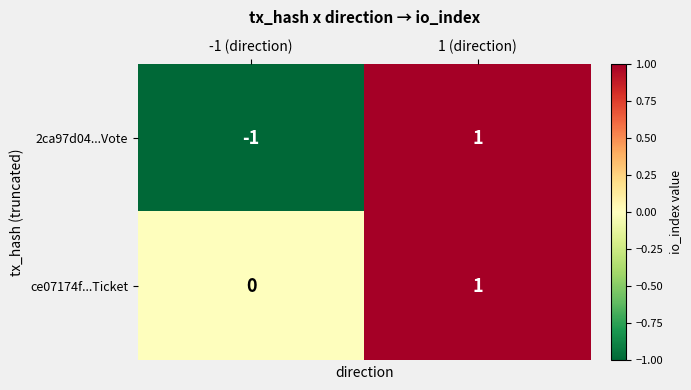

How many series are shown in this chart?

2